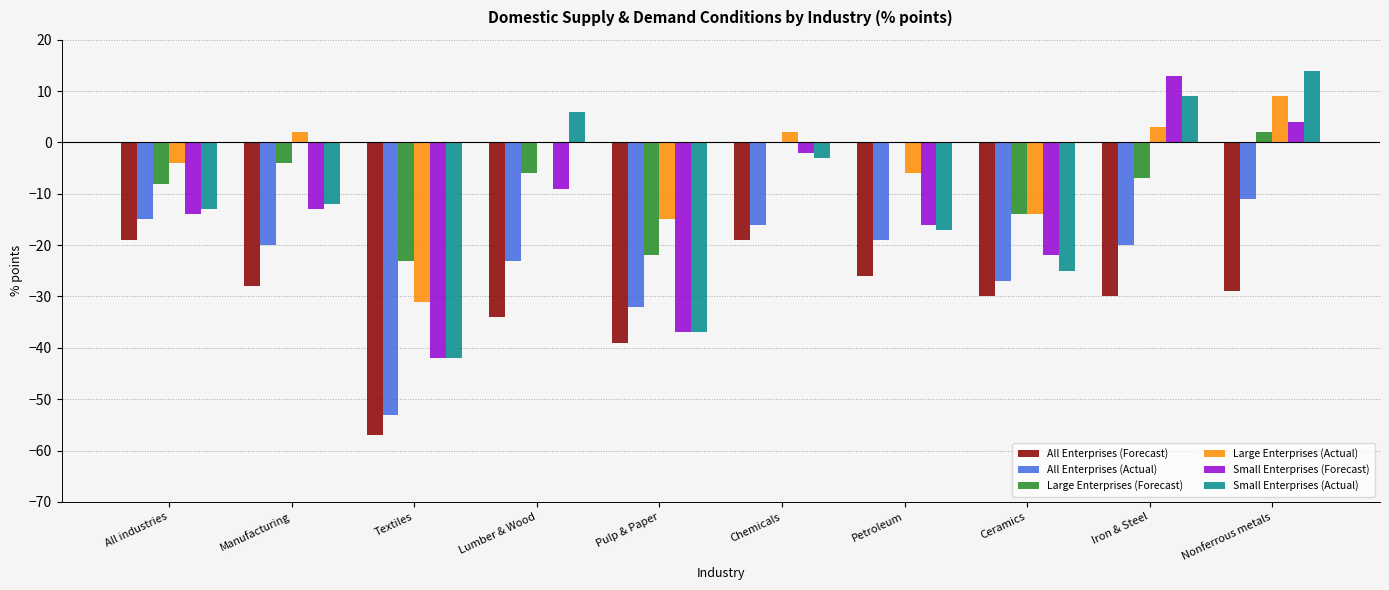

At which label does Large Enterprises (Actual) reach its peak?

Nonferrous metals